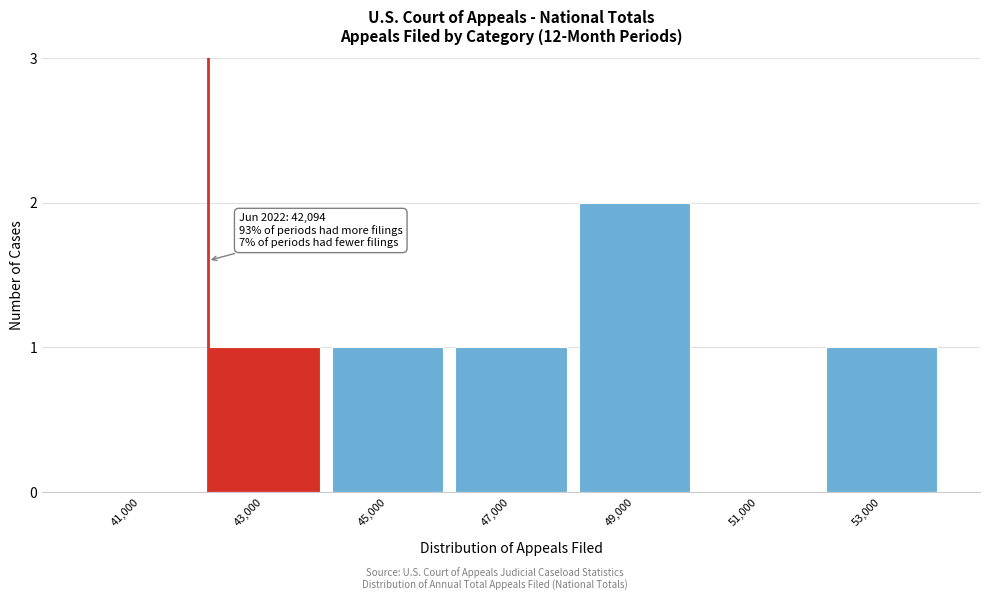

Reading left to right, transcribe all the data shown in this chart.

41,000=0	43,000=1	45,000=1	47,000=1	49,000=2	51,000=0	53,000=1